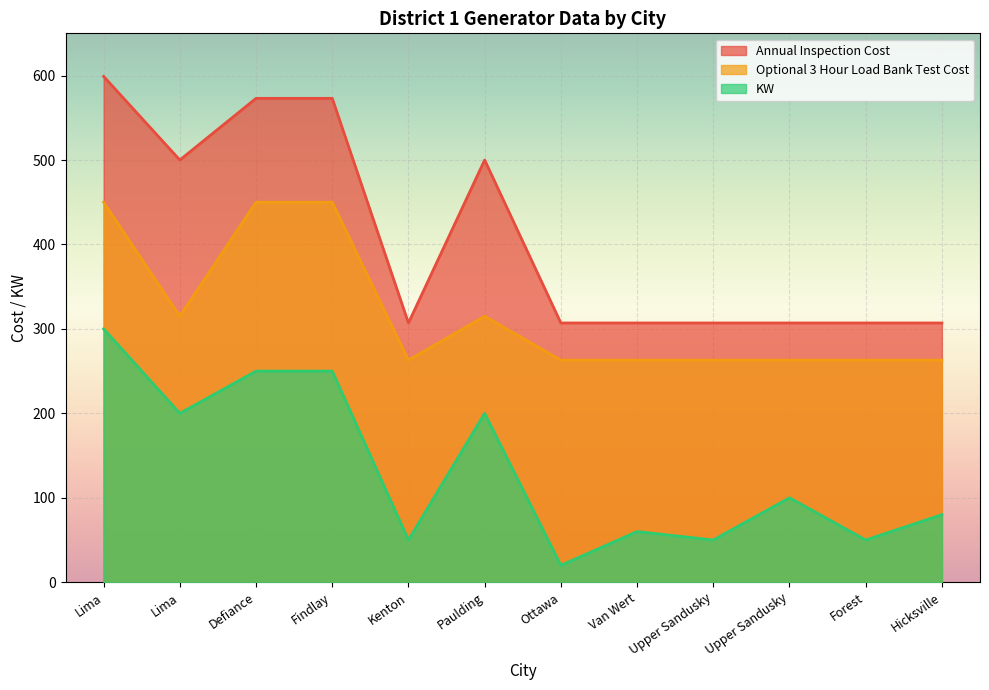

Reading right to left, list all the values displayed in this chart.

Annual Inspection Cost: 307	307	307	307	307	307	500	307	573	573	500	599
Optional 3 Hour Load Bank Test Cost: 263	263	263	263	263	263	315	263	450	450	315	450
KW: 80	50	100	50	60	20	200	50	250	250	200	300